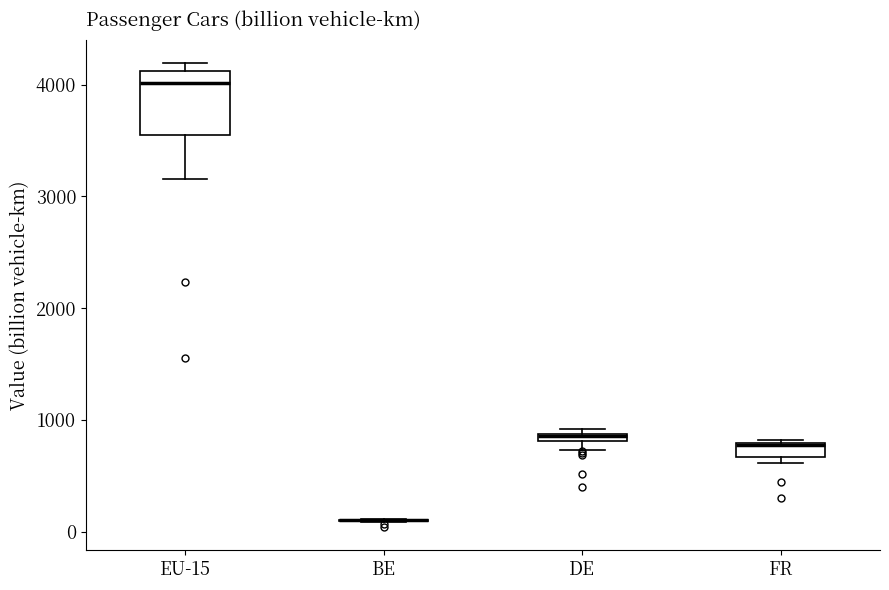

Comparing the boxes themselves (not the whiskers), which one is the tallest?

EU-15